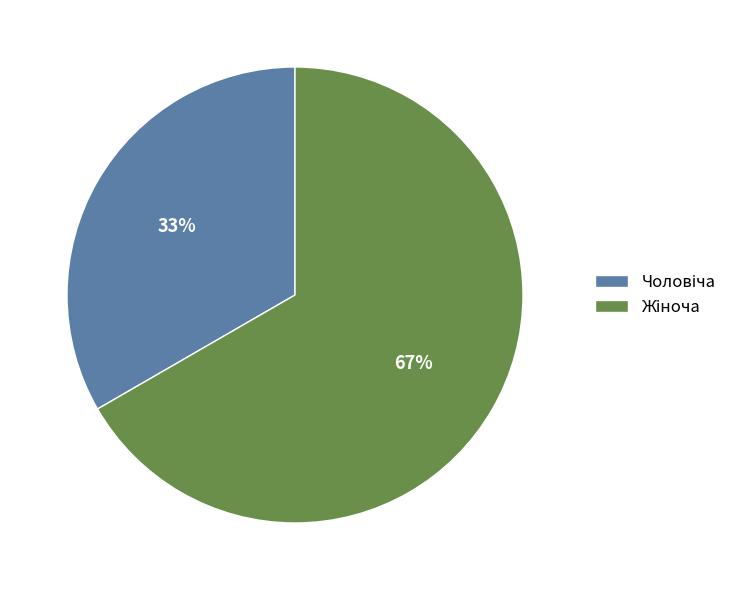

To the nearest percent, what is the average slice percentage?

50%